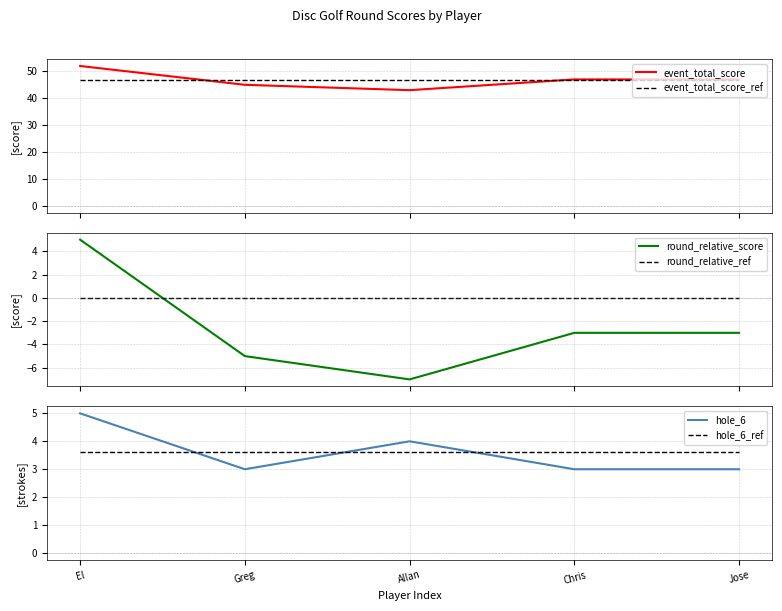

How many lines are shown in the chart?

6